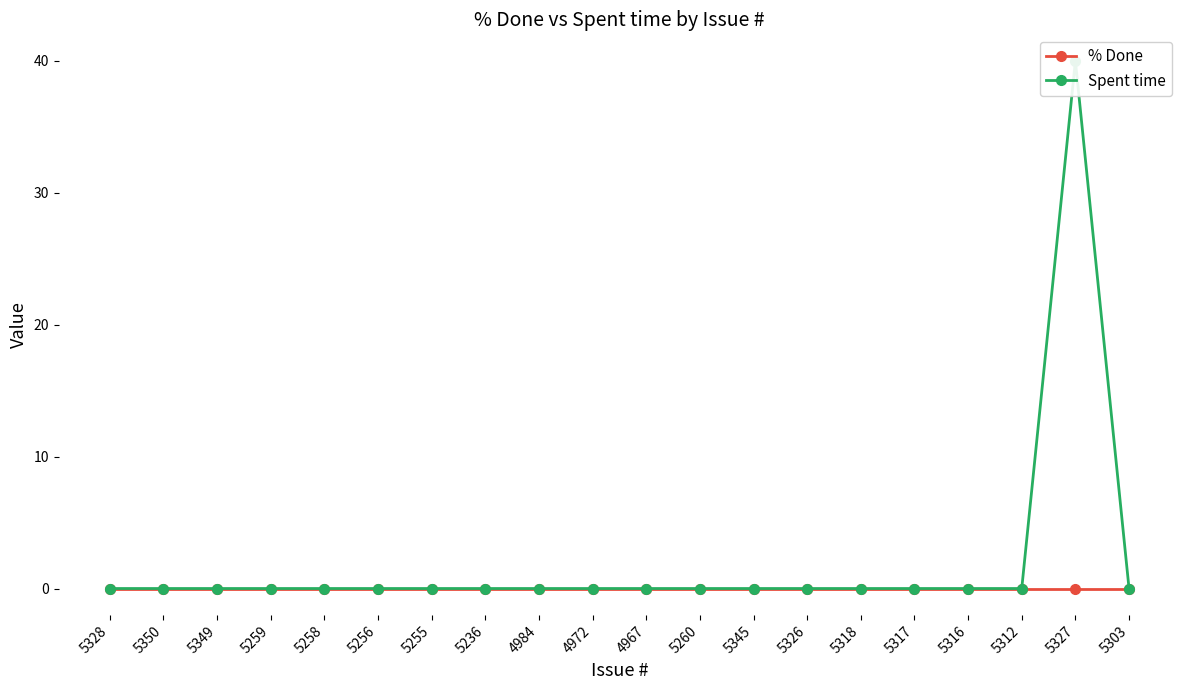

Reading left to right, what are all the values shown in this chart?

% Done: 5328=0	5350=0	5349=0	5259=0	5258=0	5256=0	5255=0	5236=0	4984=0	4972=0	4967=0	5260=0	5345=0	5326=0	5318=0	5317=0	5316=0	5312=0	5327=0	5303=0
Spent time: 5328=0	5350=0	5349=0	5259=0	5258=0	5256=0	5255=0	5236=0	4984=0	4972=0	4967=0	5260=0	5345=0	5326=0	5318=0	5317=0	5316=0	5312=0	5327=40	5303=0